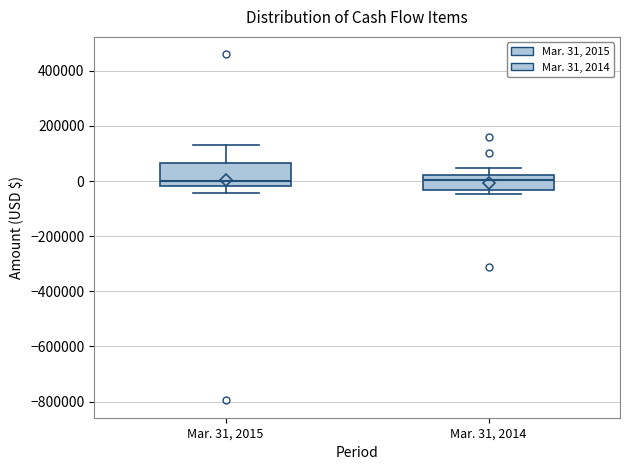

Reading left to right, transcribe this box plot: for each box, give where its median line is, the range the box spans, and where its two whiskers end, as read against the y-axis. The values are not printed on the chart, so give them approximately, as read against the axis.

Mar. 31, 2015: median 0, box -20000 to 60000, whiskers -40000 to 140000
Mar. 31, 2014: median 0, box -40000 to 20000, whiskers -40000 (just below the box's lower edge) to 40000